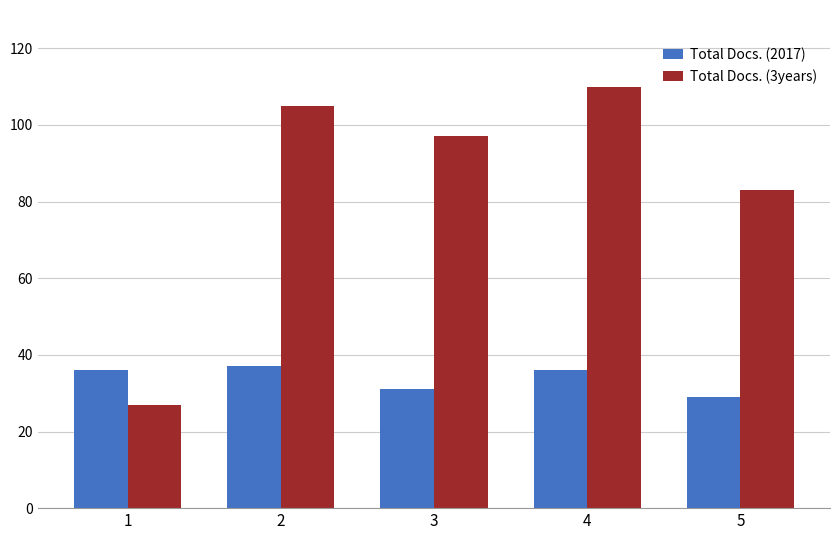

List the labels in order of Total Docs. (3years) value, largest first.

4, 2, 3, 5, 1